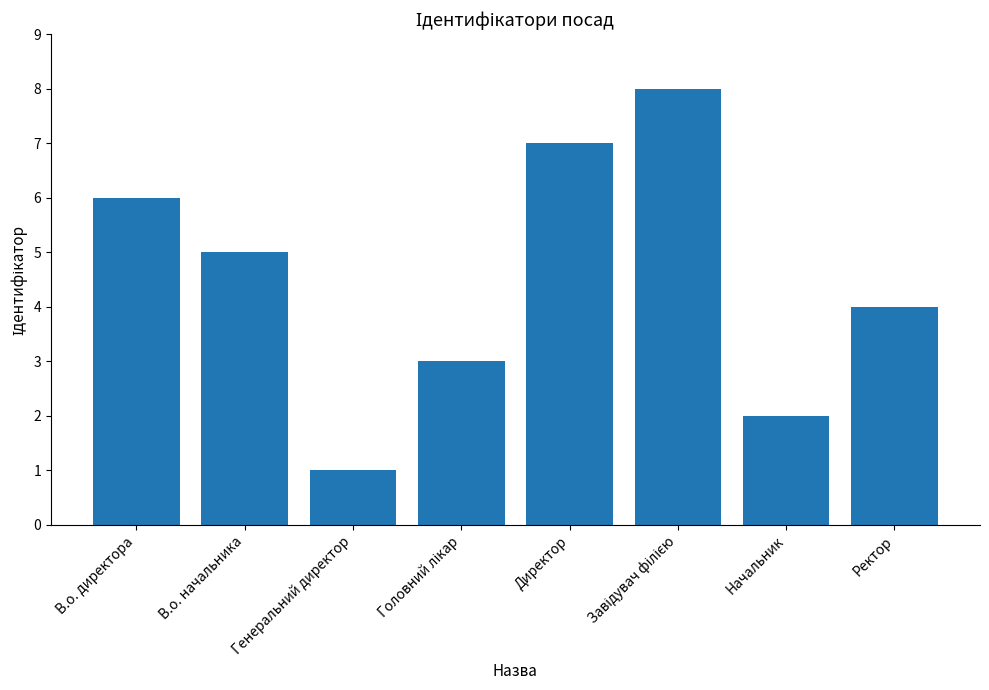

The chart shows a value of 8 at В.о. директора. True or false?

False